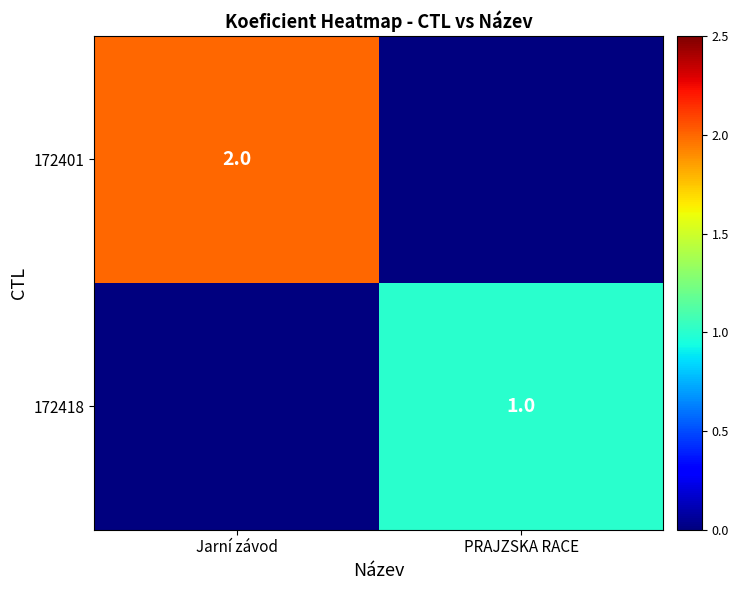

The 172401 series shows 1 at Jarní závod. True or false?

False